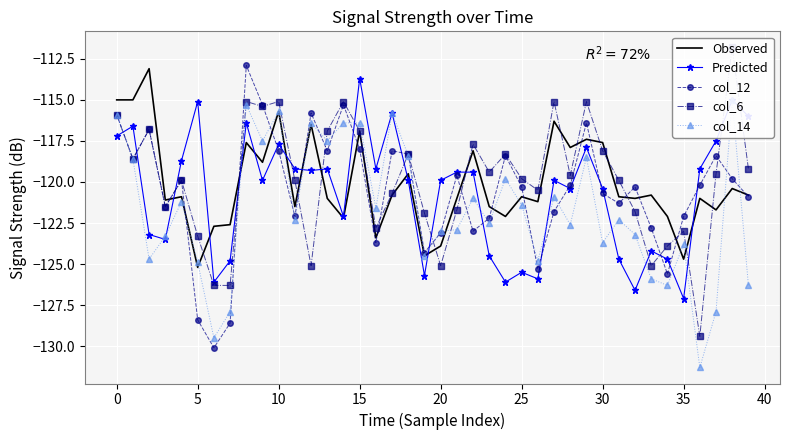

How many times do col_6 and Observed cross each other?

15